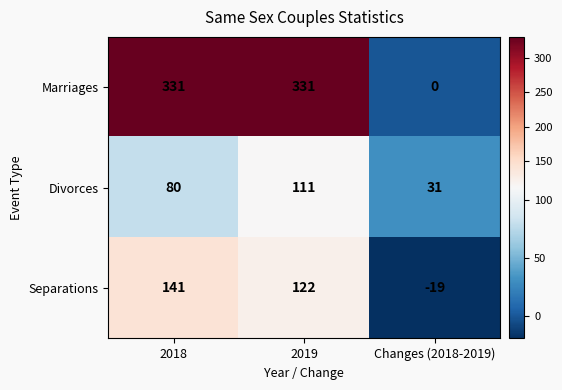

Rank the series at 2019 from highest to lowest value.

Marriages, Separations, Divorces